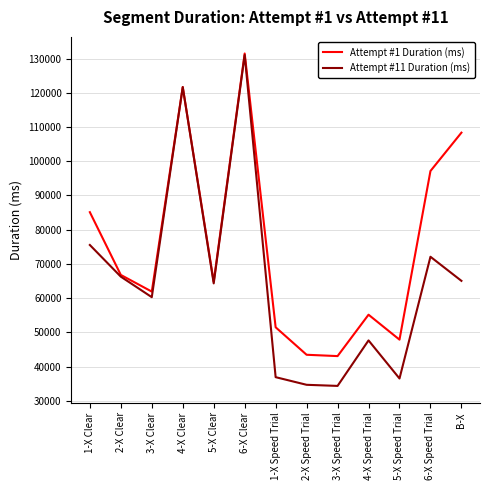

How many interior local peaks does the Attempt #1 Duration (ms) series have?

3